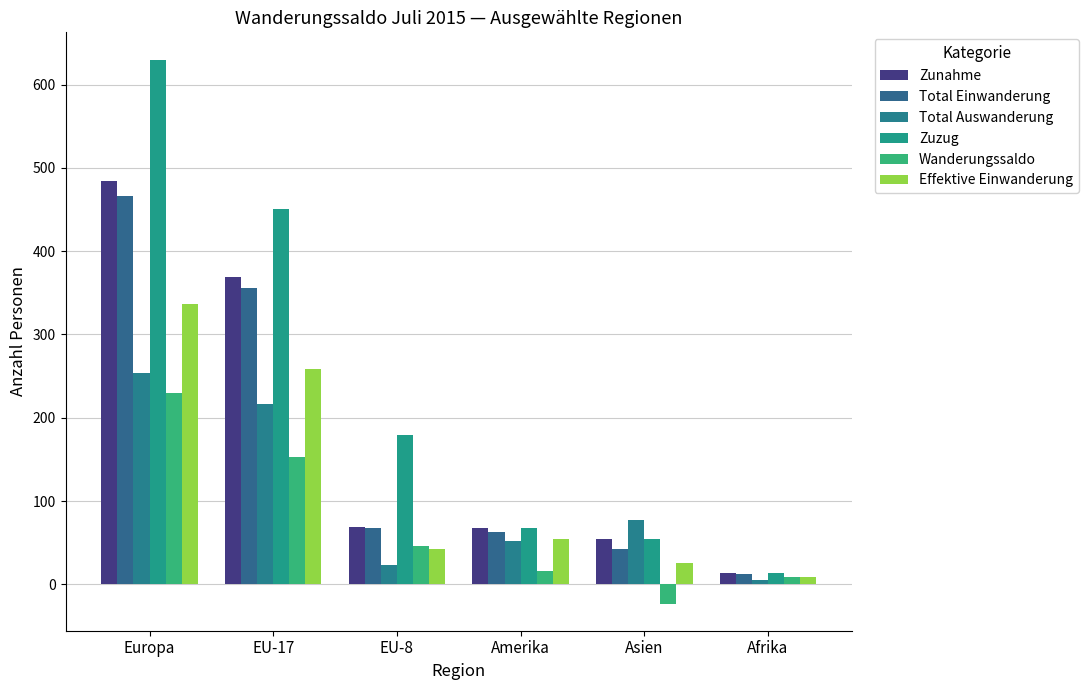

Which series changed the most between Europa and Asien?

Zuzug